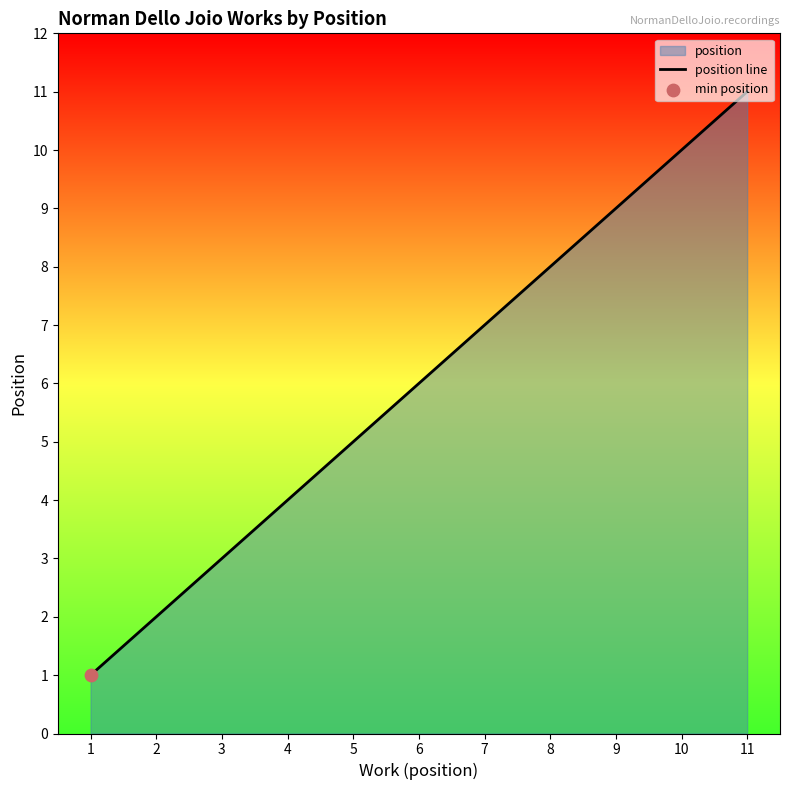

Between 3 and 7, which is larger?

7